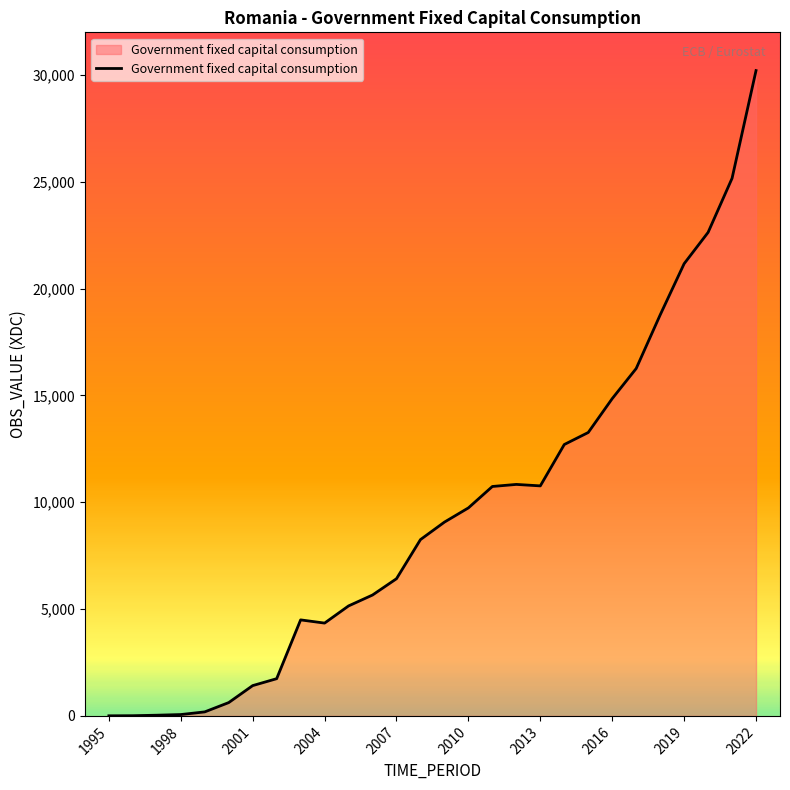

What is the greatest value displayed?

30209.7